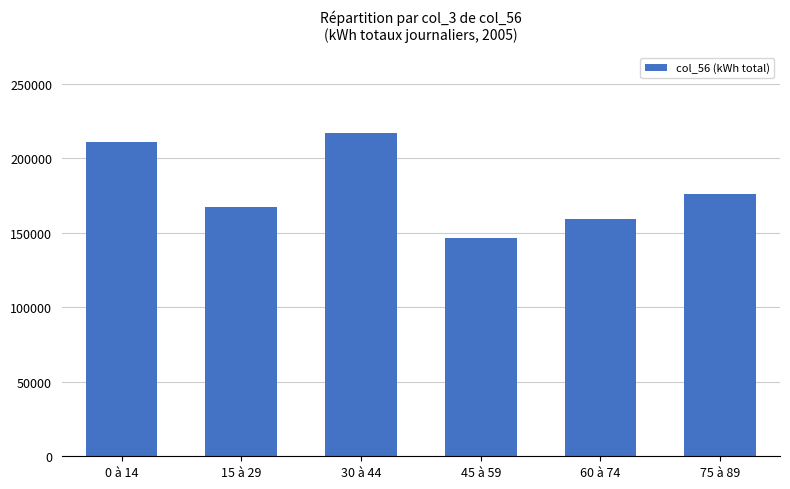

What is the difference between the second highest and minimum values?

64558